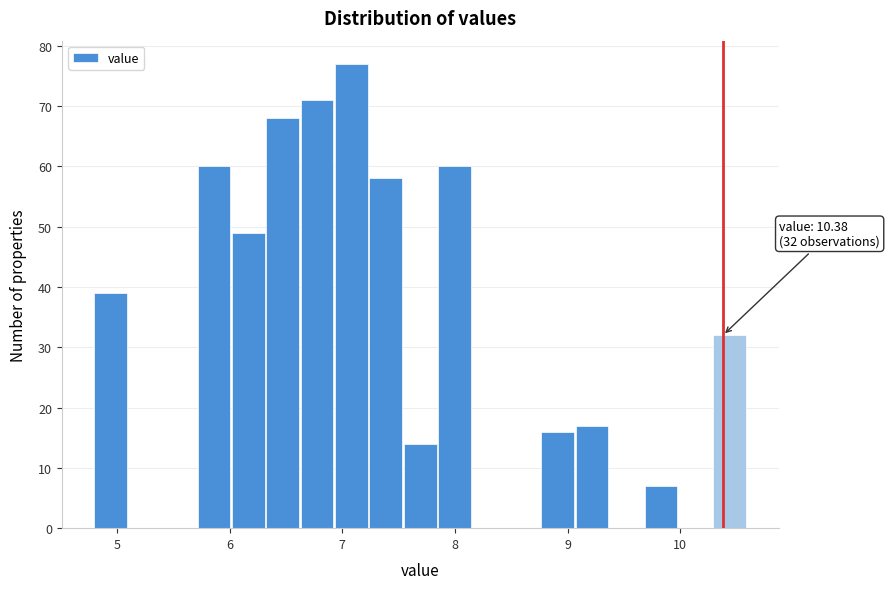

Read against the x-axis, roughly where is the centre of the tallest bar?

7.1